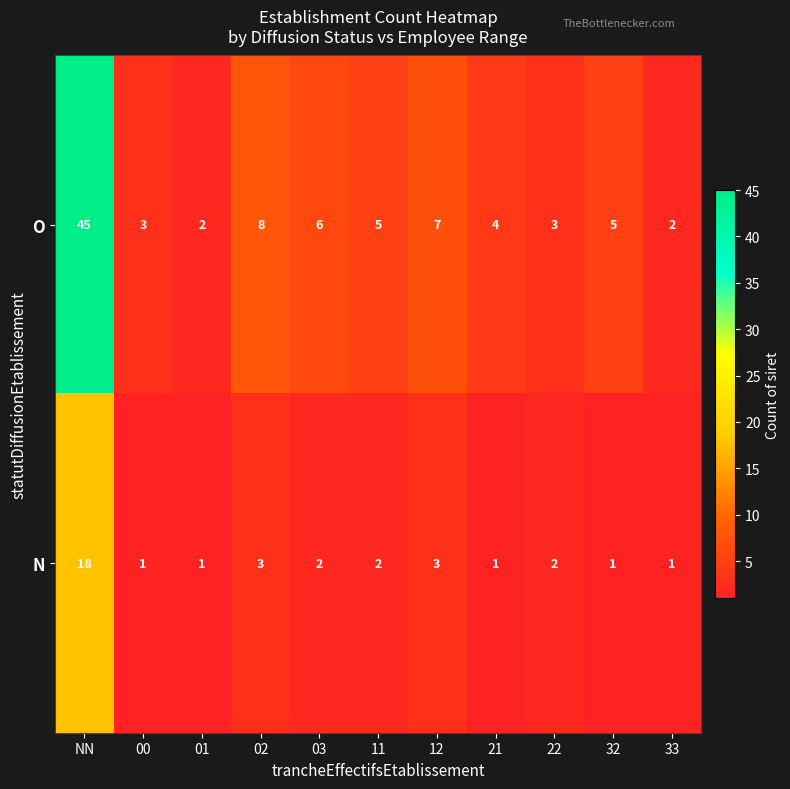

At how many categories does at least one series exceed 40?

1